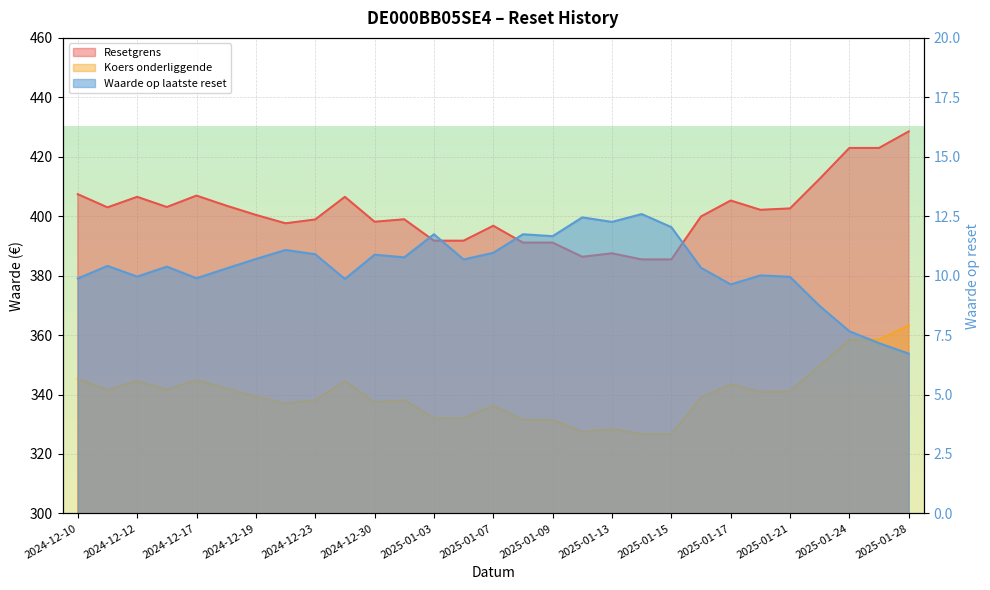

What is the total value across all series at 2025-01-07?

744.0